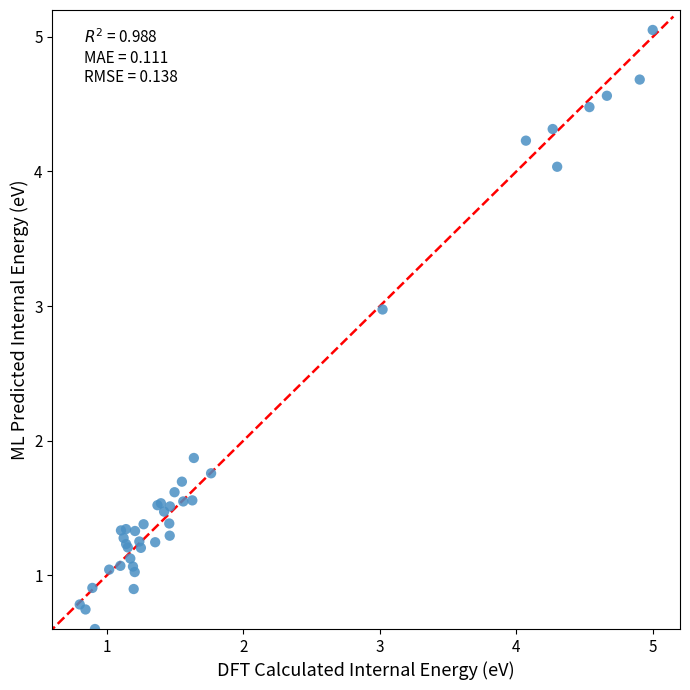

What Y value in the scatter plot is closest to 2?

1.9